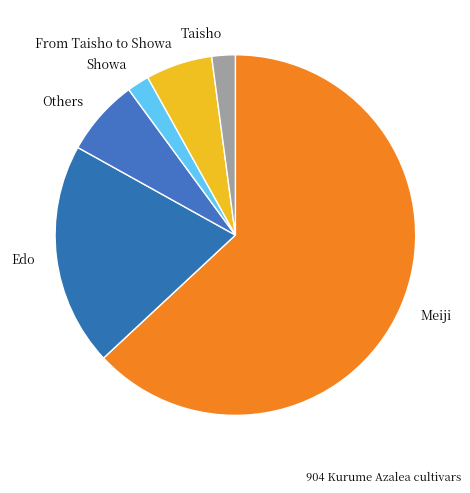

What is the largest slice in the pie chart?

Meiji